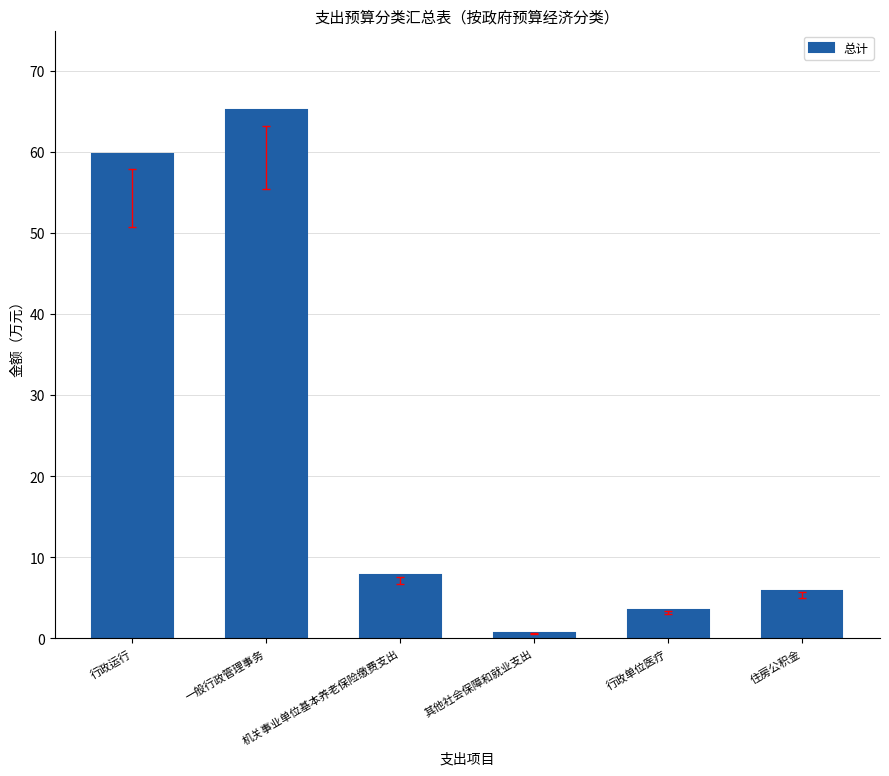

List the labels in order of value, largest first.

一般行政管理事务, 行政运行, 机关事业单位基本养老保险缴费支出, 住房公积金, 行政单位医疗, 其他社会保障和就业支出